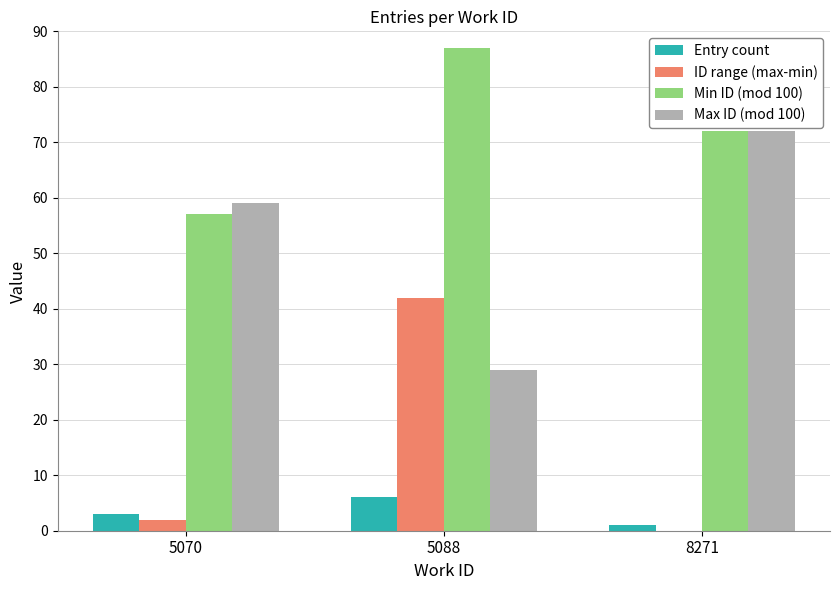

Are the bars horizontal?

No